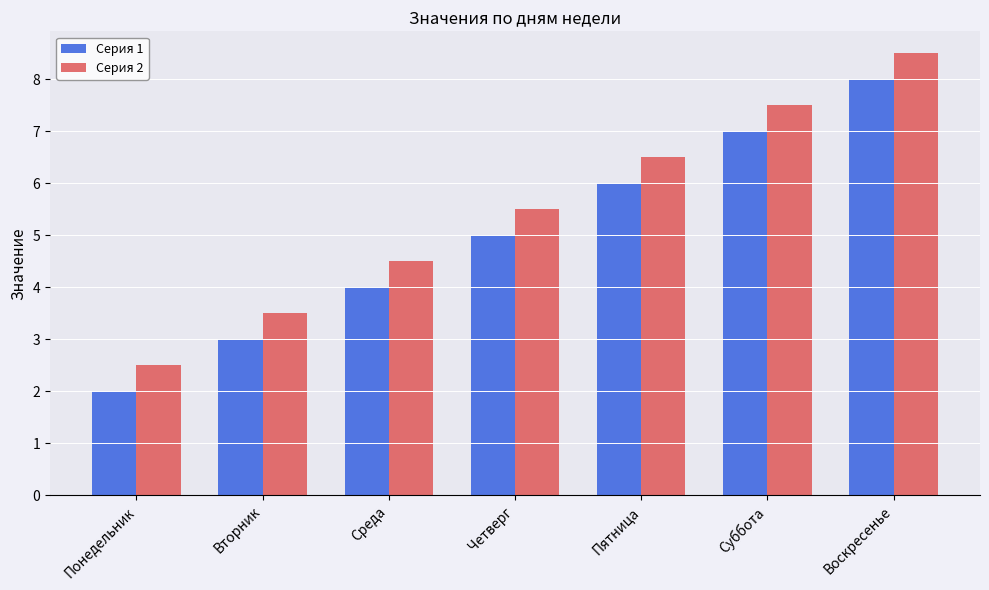

Which category has the highest value across all series?

Воскресенье